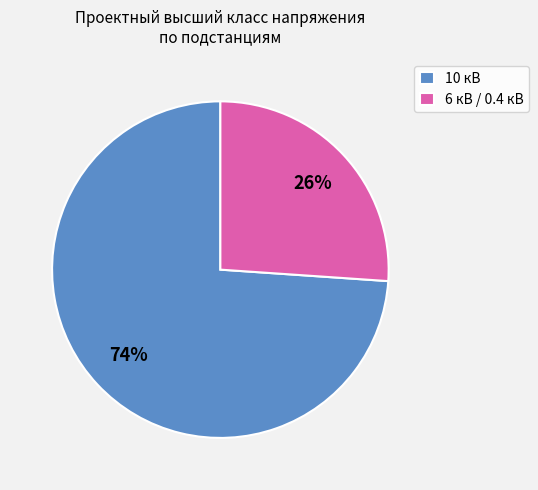

Which slice is the largest?

10 кВ